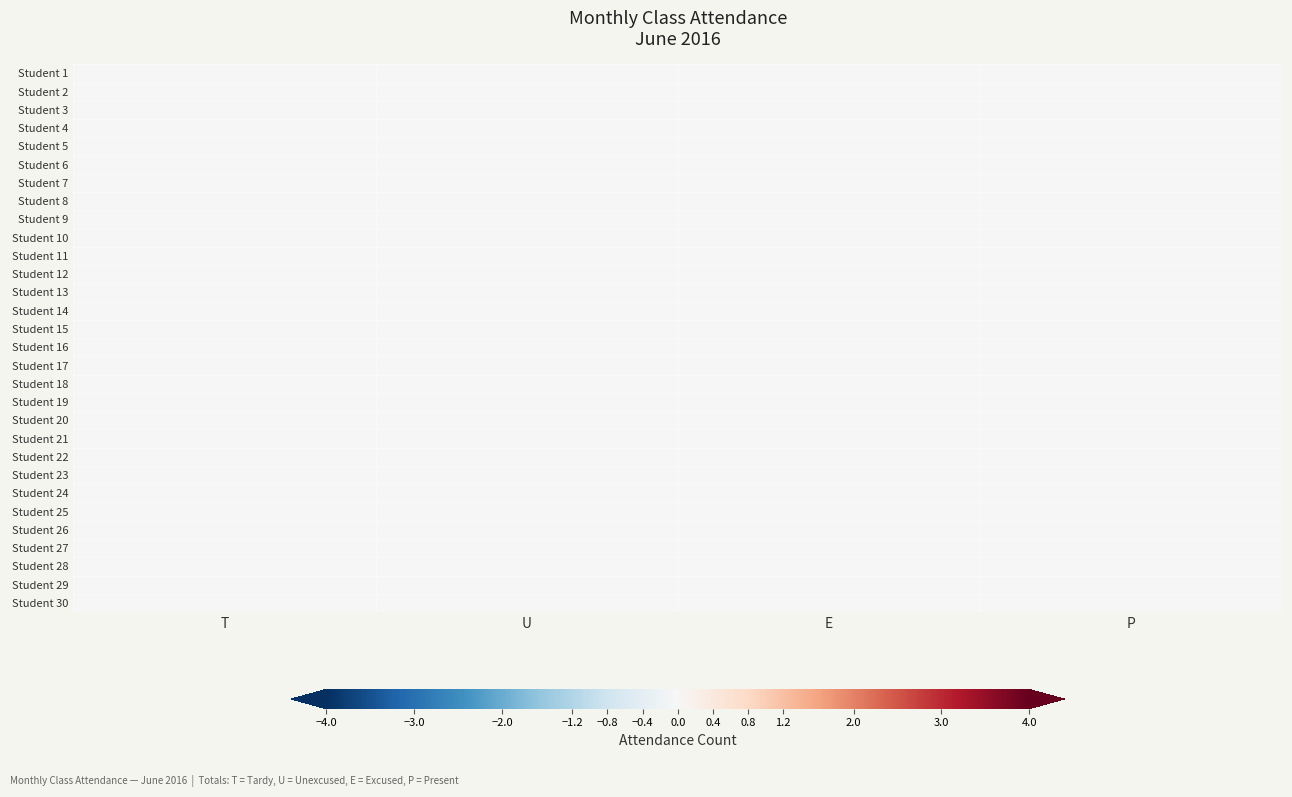

Which category has the highest value across all series?

U